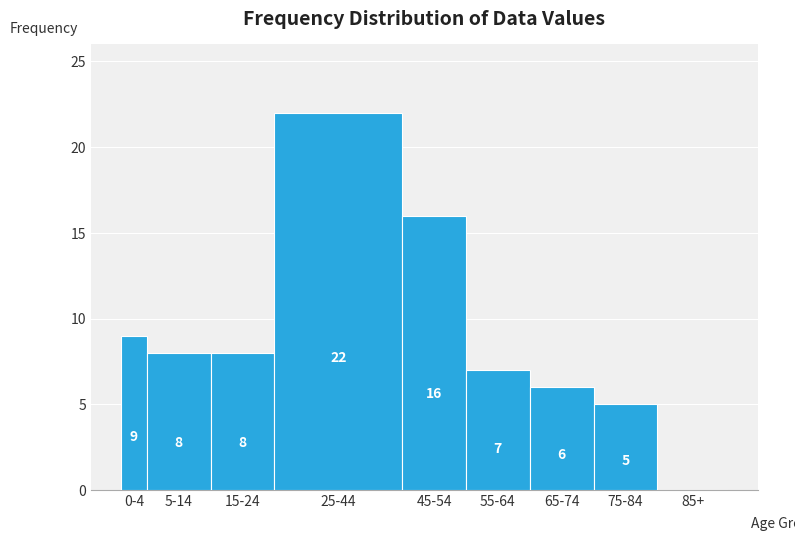

Reading right to left, what are all the values shown in this chart?

85+=0	75-84=5	65-74=6	55-64=7	45-54=16	25-44=22	15-24=8	5-14=8	0-4=9